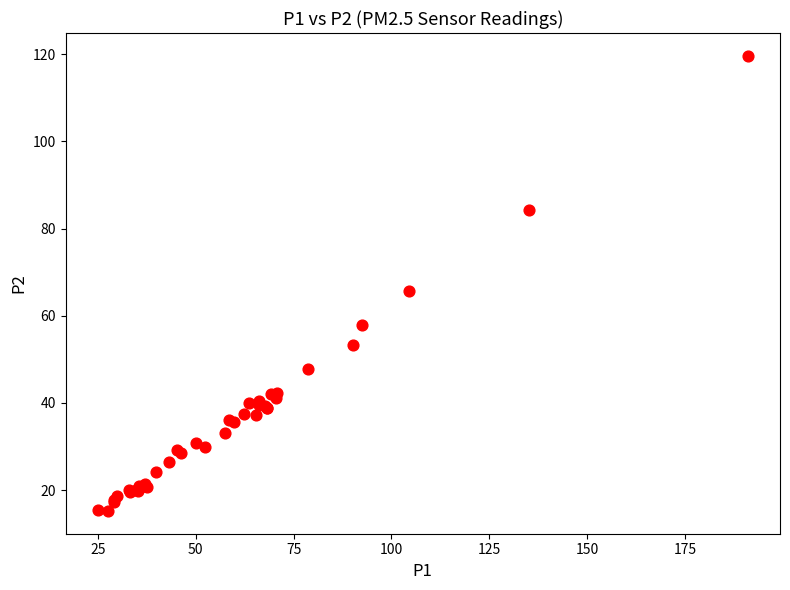

What Y value in the scatter plot is closest to 67?

65.8